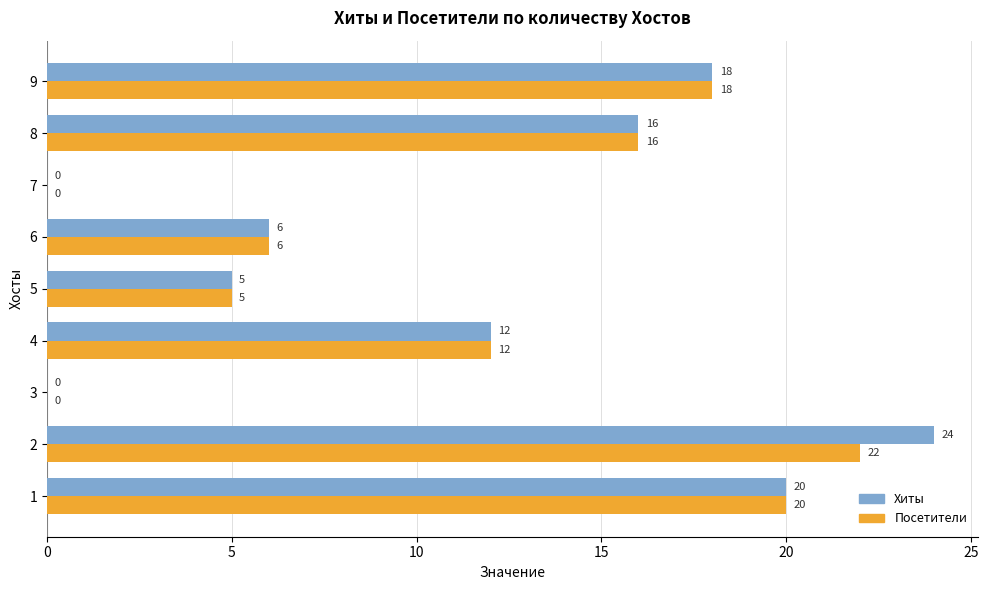

Which series has the largest total across all categories?

Хиты